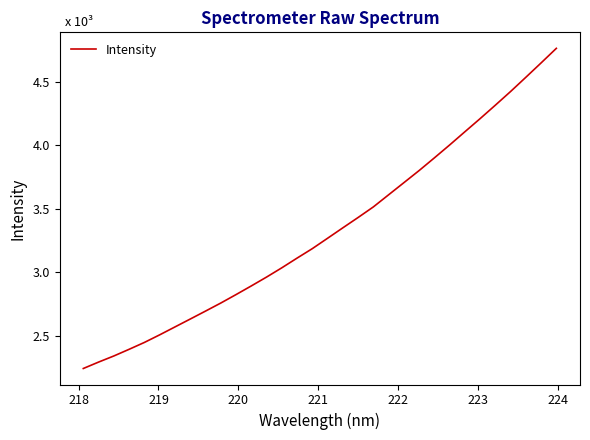

Is this an area chart (filled region under the line)?

No